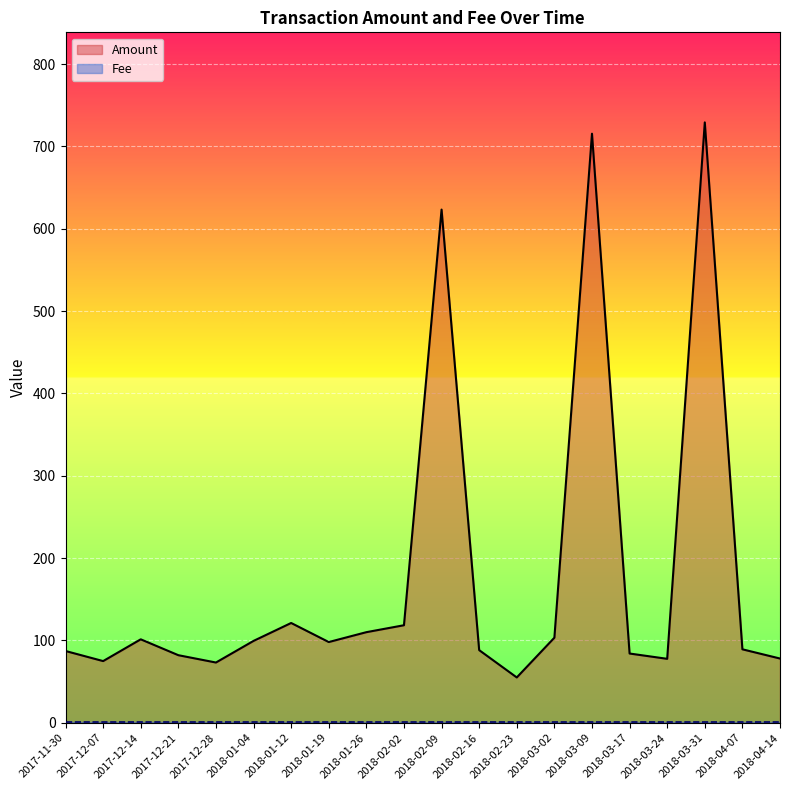

True or false: Fee and Amount intersect in this chart.

False